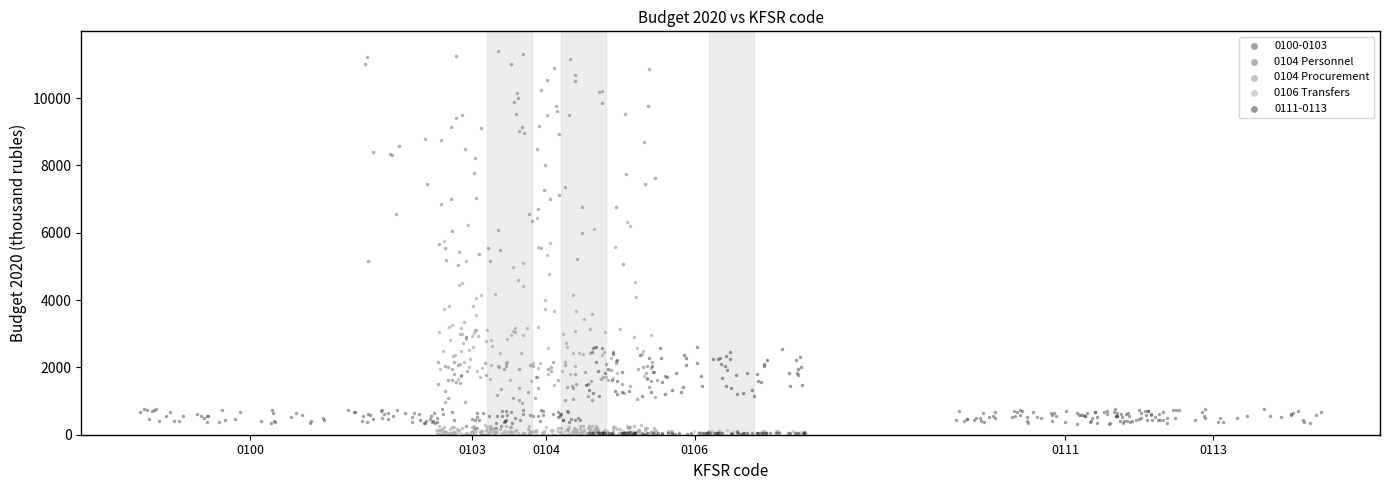

Which series has the largest Y range (max minus min)?

0104 Personnel